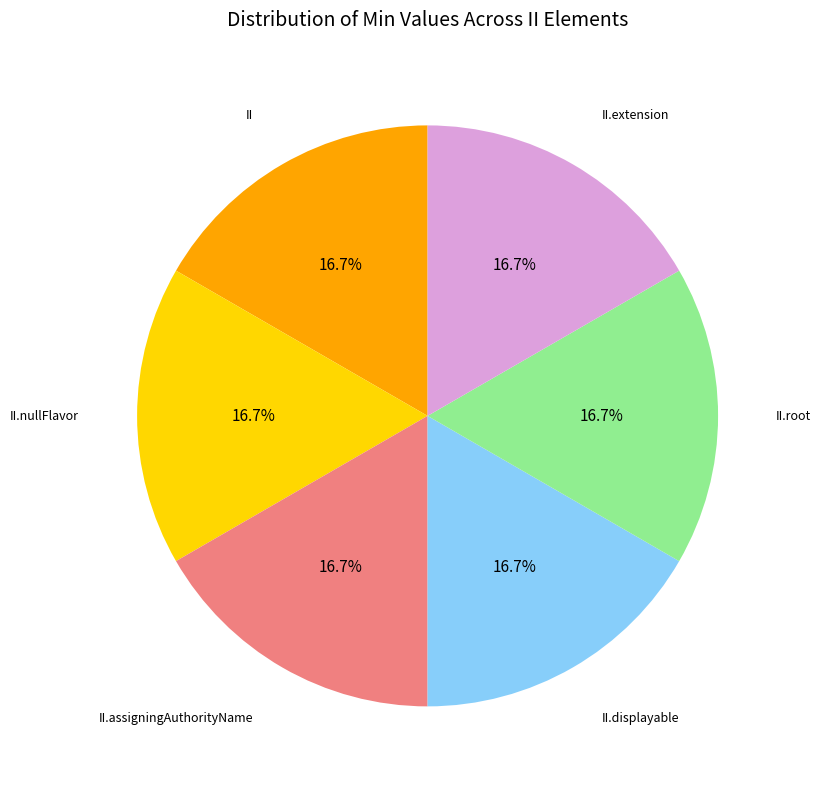

Count the number of slices in the pie.

6